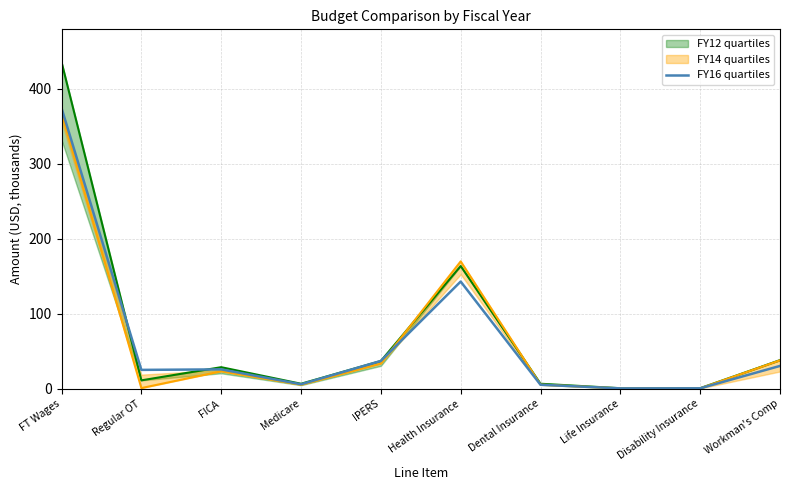

Reading left to right, transcribe all the data shown in this chart.

374.0	25.2	25.9	6.1	37.1	142.9	5.4	0.6	0.7	30.5